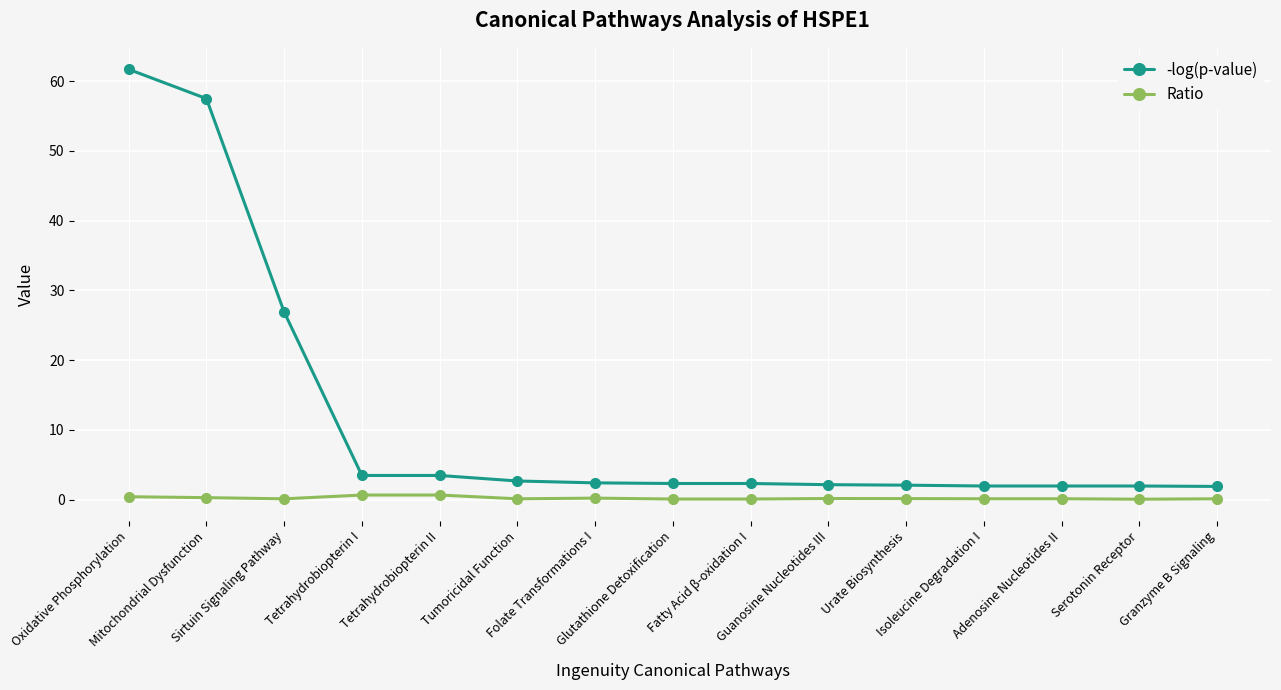

What is the difference between the second highest and minimum values in the -log(p-value) series?

55.6